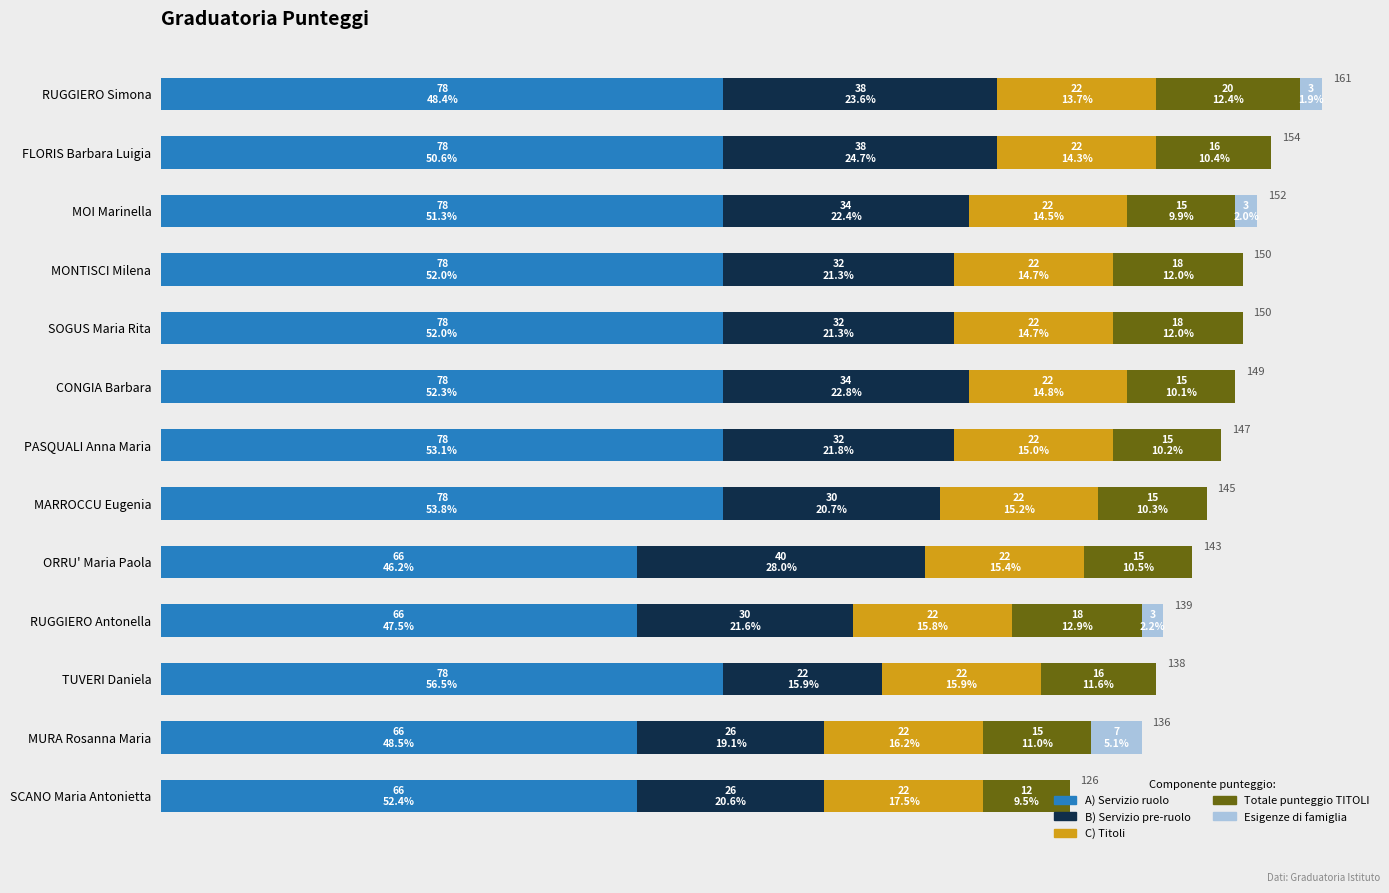

What are all the series names shown in the legend?

A) Servizio ruolo, B) Servizio pre-ruolo, C) Titoli, Totale punteggio TITOLI, Esigenze di famiglia